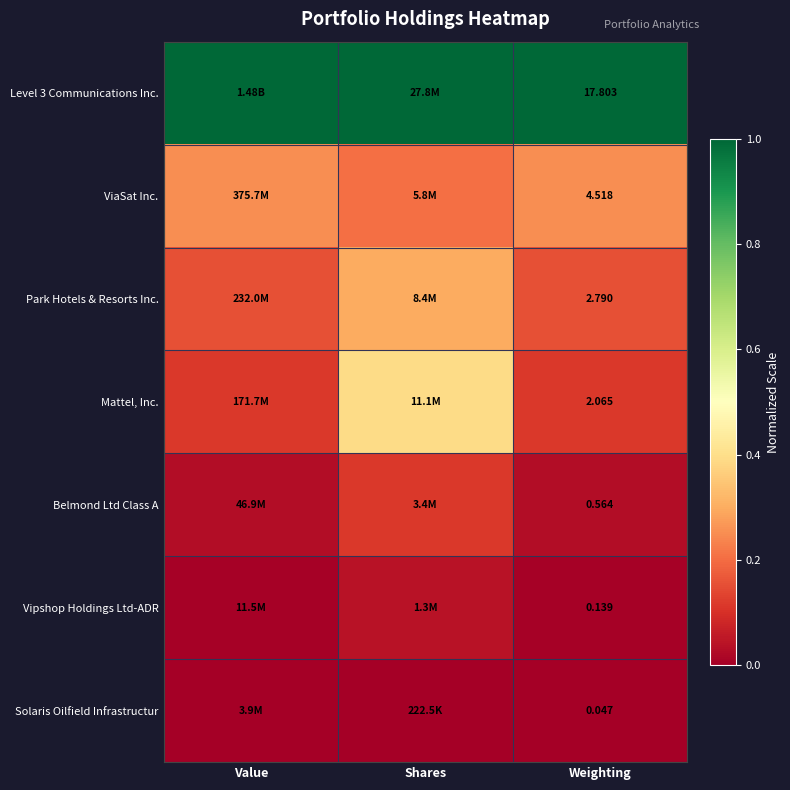

Is the value of Mattel, Inc. at Shares greater than the value of ViaSat Inc. at Weighting?

Yes